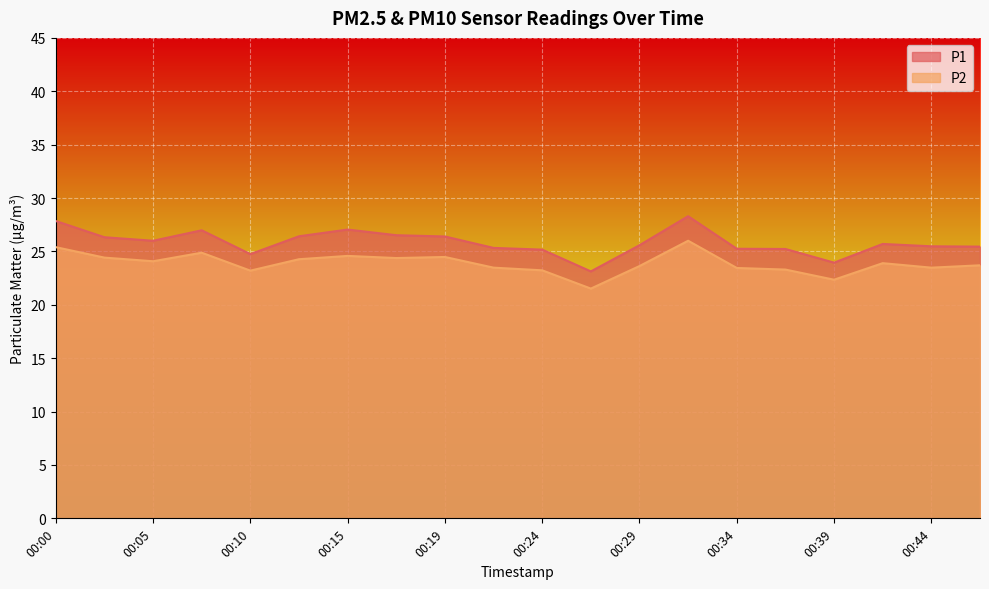

How many lines are shown in the chart?

2